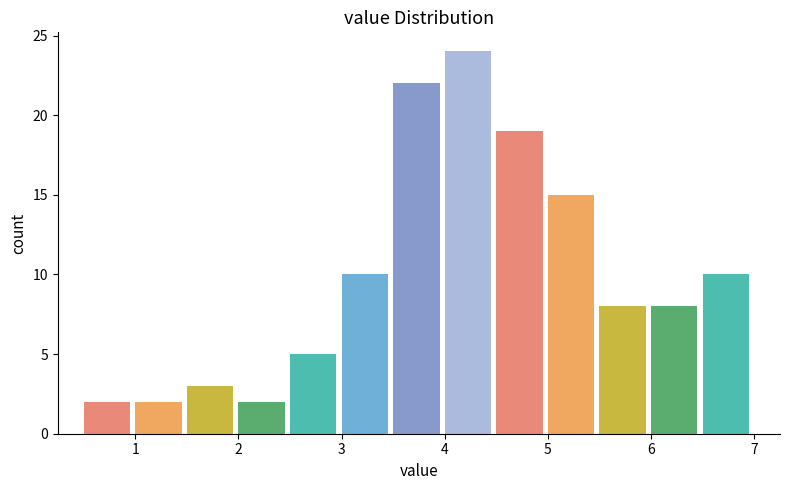

Reading left to right, list every bar in this chart as the range it spans on the x-axis followed by its height. The values are not printed on the chart, so give them approximately, as read against the axis.

0.5 to 1.0: 2
1.0 to 1.5: 2
1.5 to 2.0: 3
2.0 to 2.5: 2
2.5 to 3.0: 5
3.0 to 3.5: 10
3.5 to 4.0: 22
4.0 to 4.5: 24
4.5 to 5.0: 19
5.0 to 5.5: 15
5.5 to 6.0: 8
6.0 to 6.5: 8
6.5 to 7.0: 10